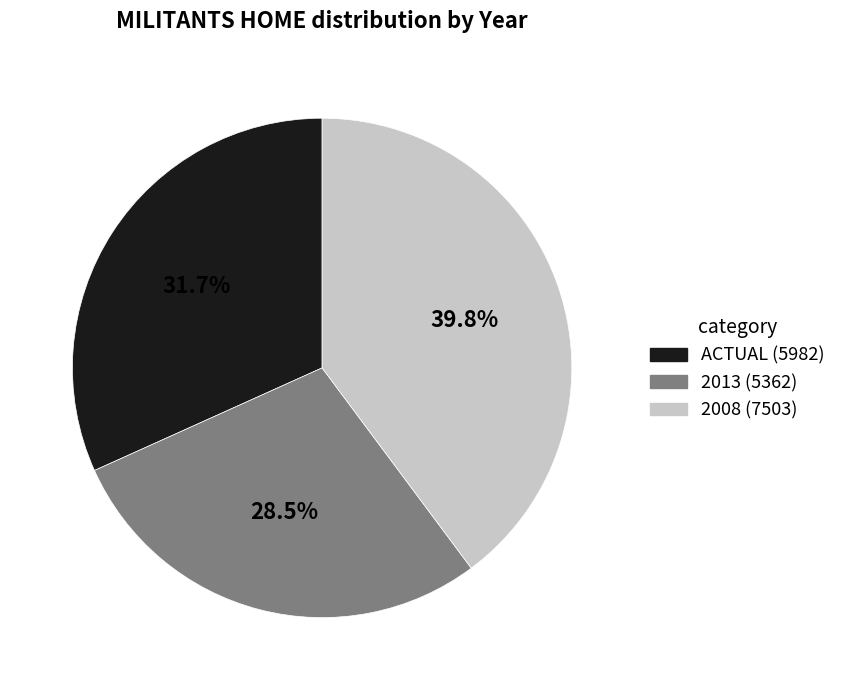

Does ACTUAL (5982) account for over 50% of the chart?

No